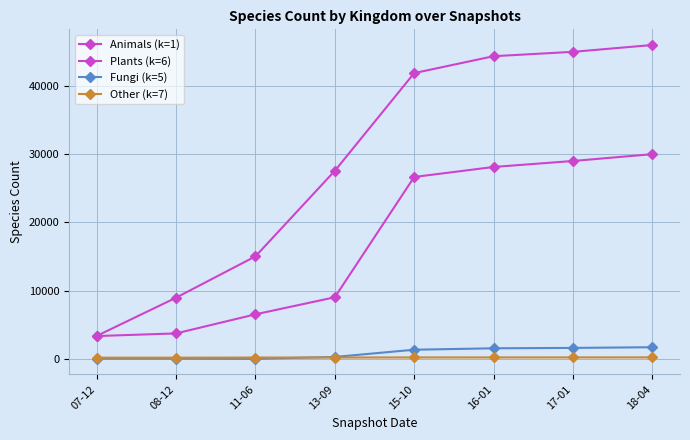

What is the sum of all Fungi (k=5) values?

6524